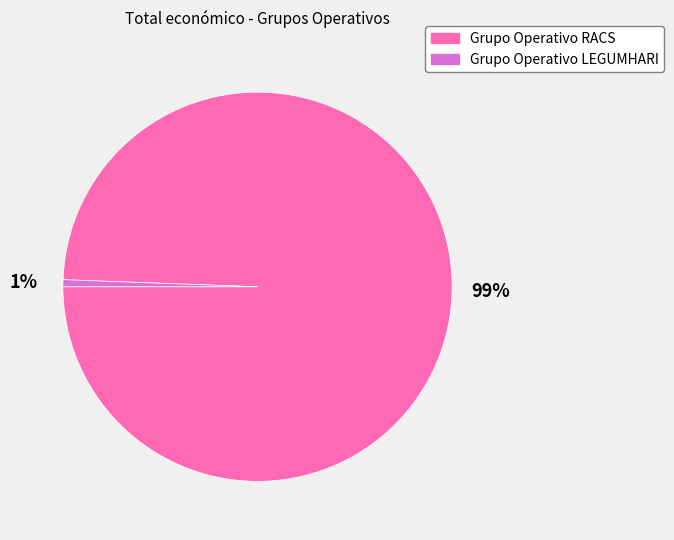

Rank the categories by value from lowest to highest.

Grupo Operativo LEGUMHARI, Grupo Operativo RACS